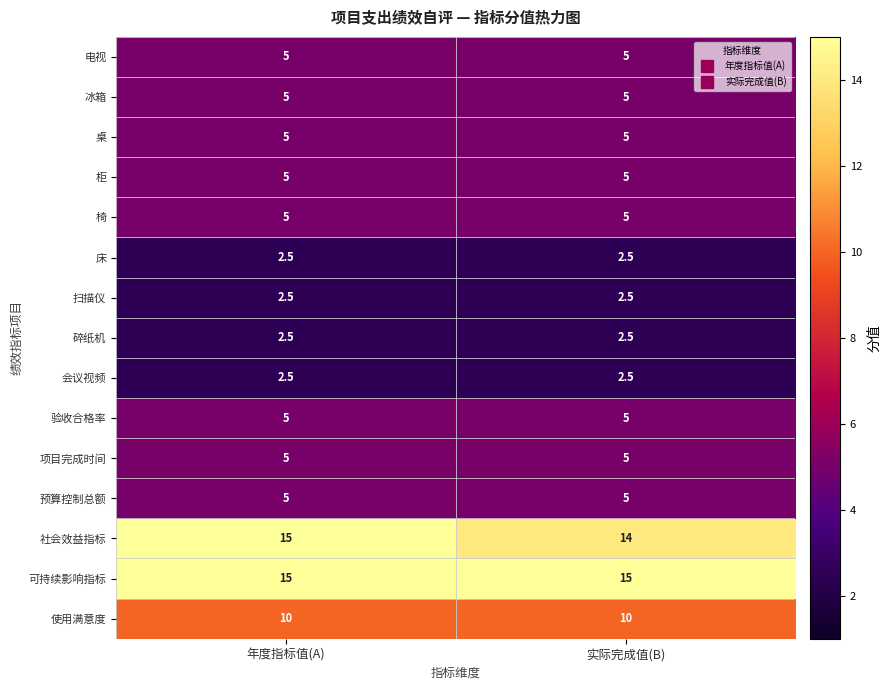

Which series has the largest range (max minus min)?

社会效益指标